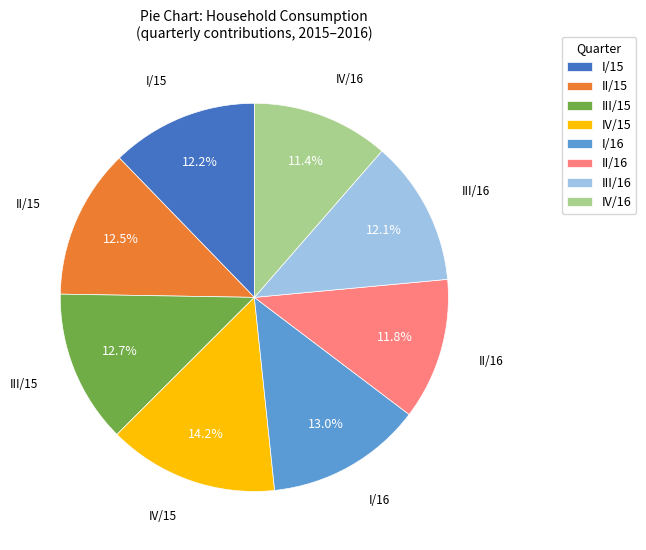

Which slice is the largest?

IV/15